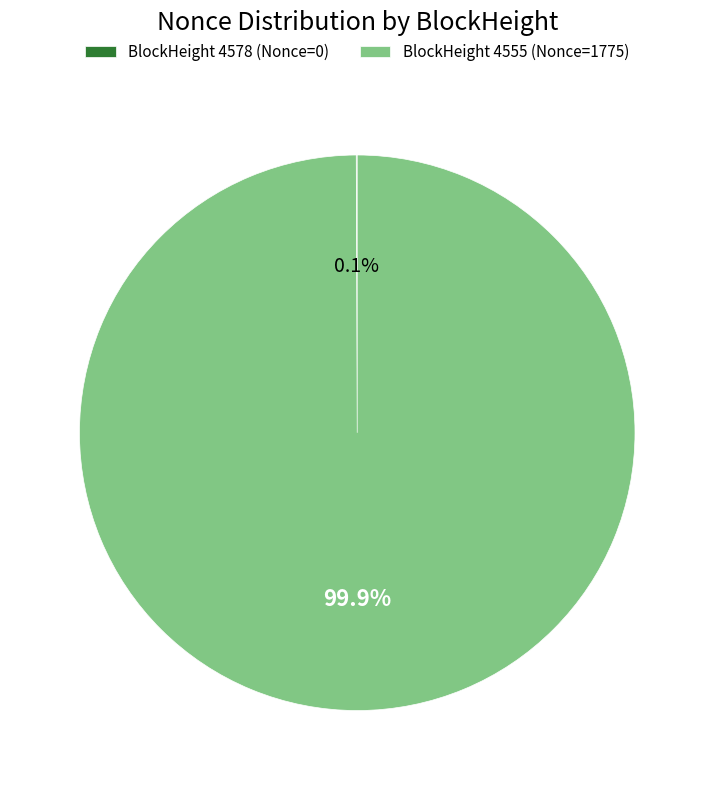

What is the largest slice in the pie chart?

BlockHeight 4555 (Nonce=1775)